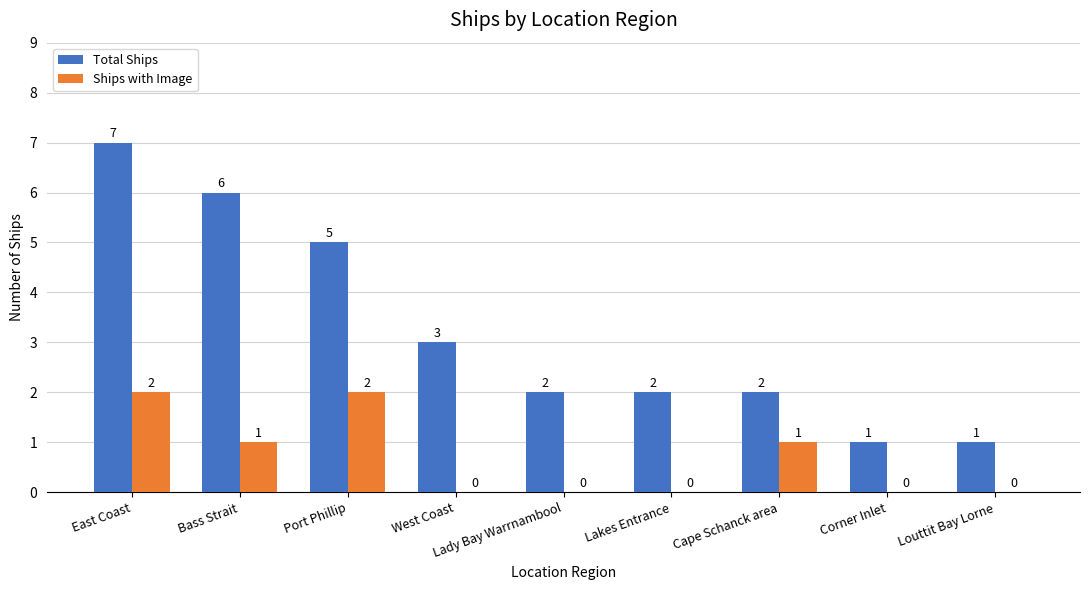

Is it true that Ships with Image equals 2 at Port Phillip?

True